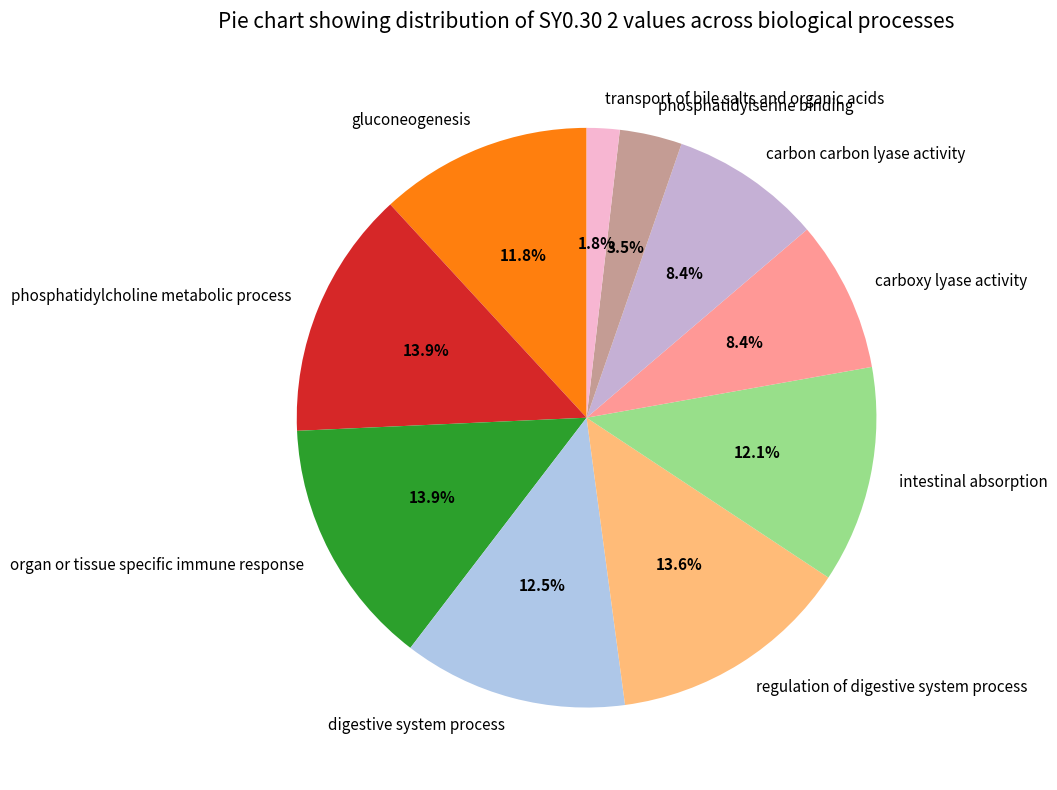

Does gluconeogenesis account for over 50% of the chart?

No